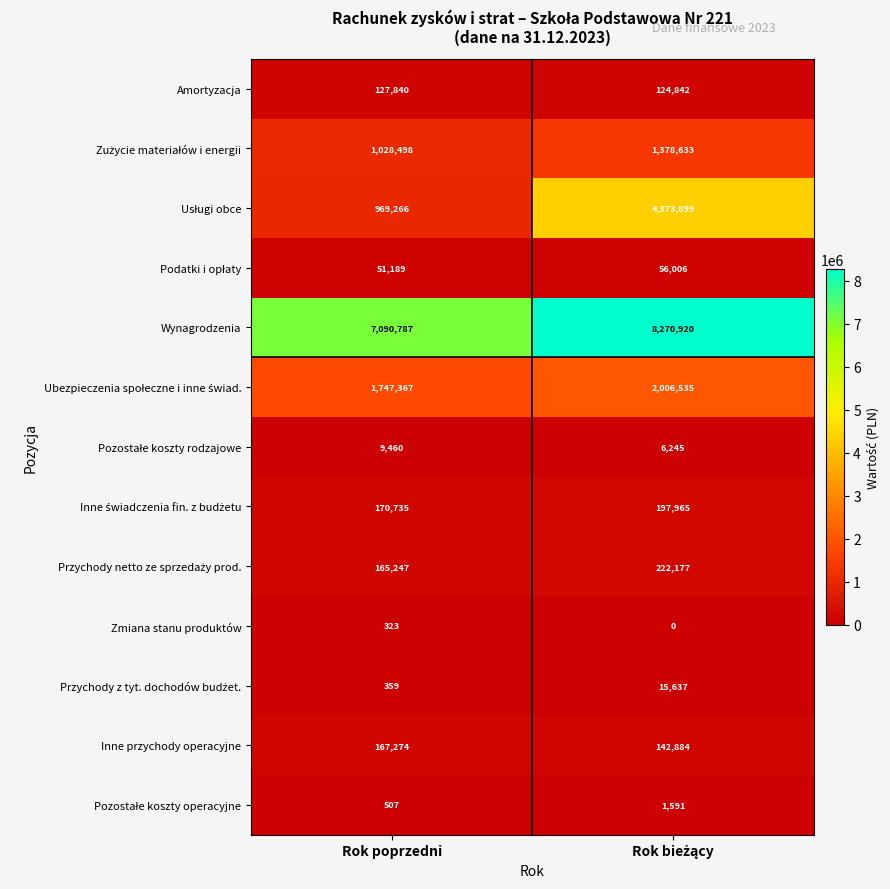

At which label does Wynagrodzenia reach its minimum?

Rok poprzedni